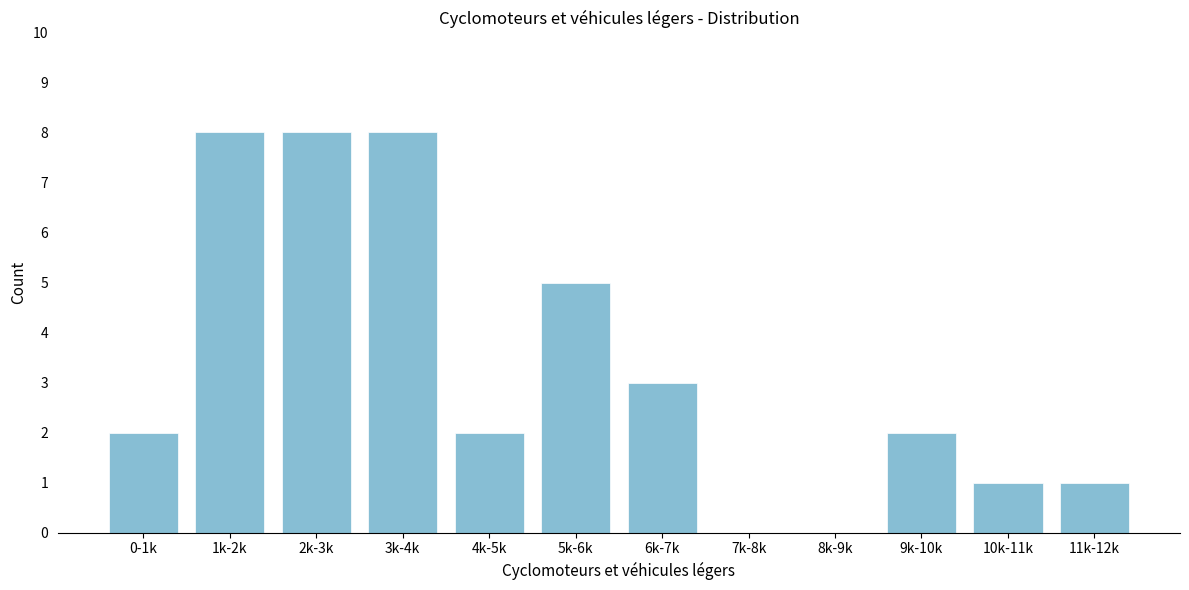

Reading left to right, list all the values displayed in this chart.

0-1k=2	1k-2k=8	2k-3k=8	3k-4k=8	4k-5k=2	5k-6k=5	6k-7k=3	7k-8k=0	8k-9k=0	9k-10k=2	10k-11k=1	11k-12k=1